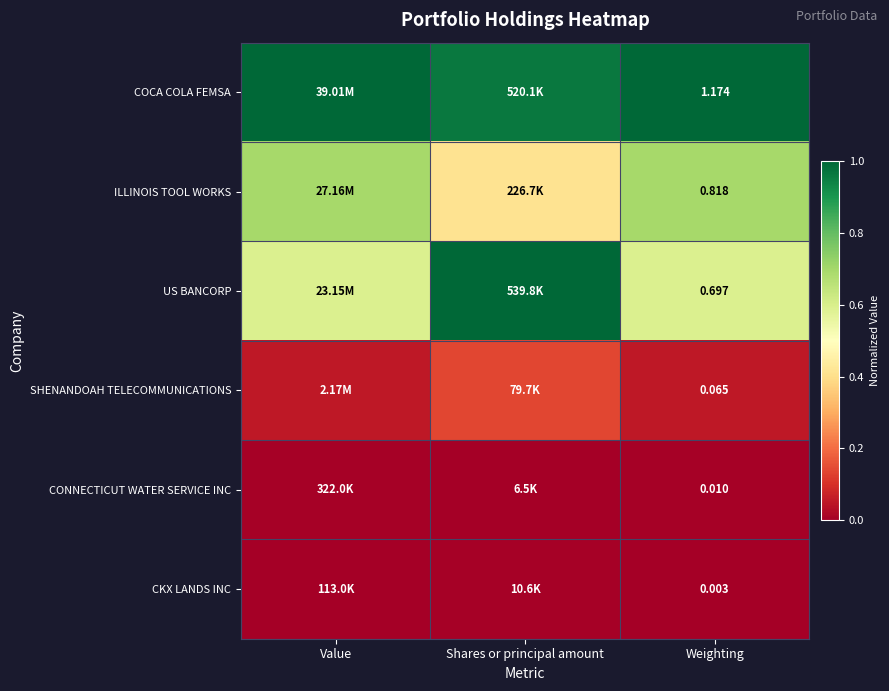

At Weighting, list the series in order from smallest to largest.

CKX LANDS INC, CONNECTICUT WATER SERVICE INC, SHENANDOAH TELECOMMUNICATIONS, US BANCORP, ILLINOIS TOOL WORKS, COCA COLA FEMSA